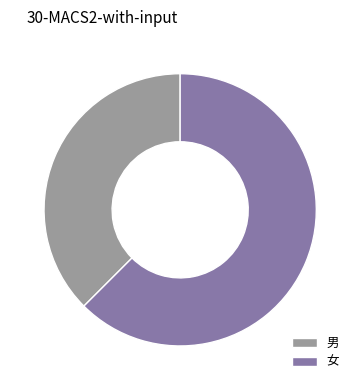

Which category has the biggest portion of the pie?

女